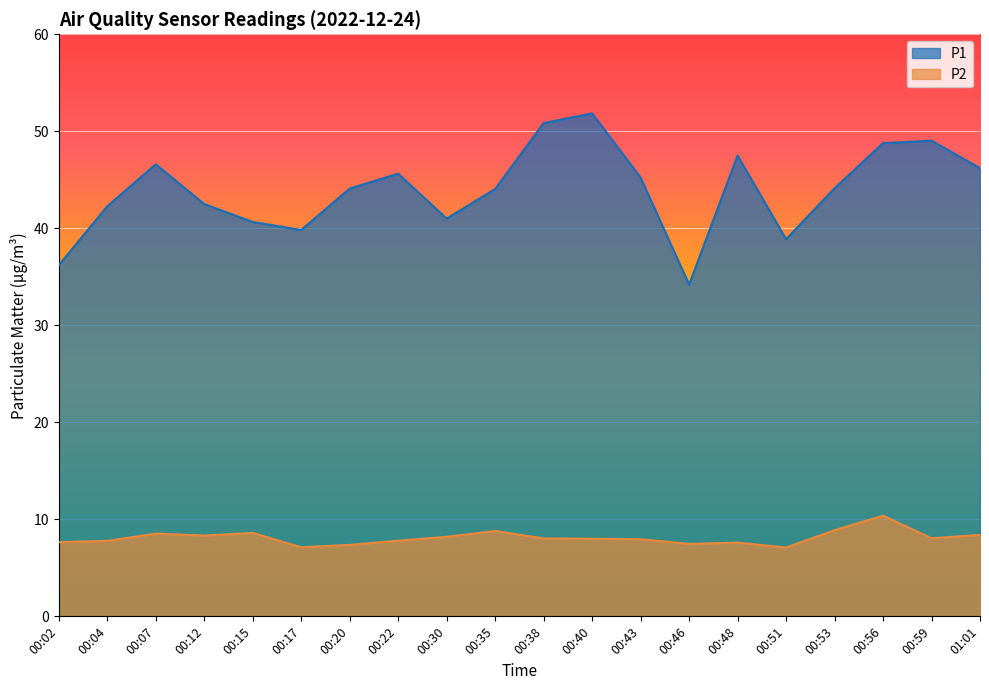

Rank the series by their average value, from highest to lowest.

P1, P2